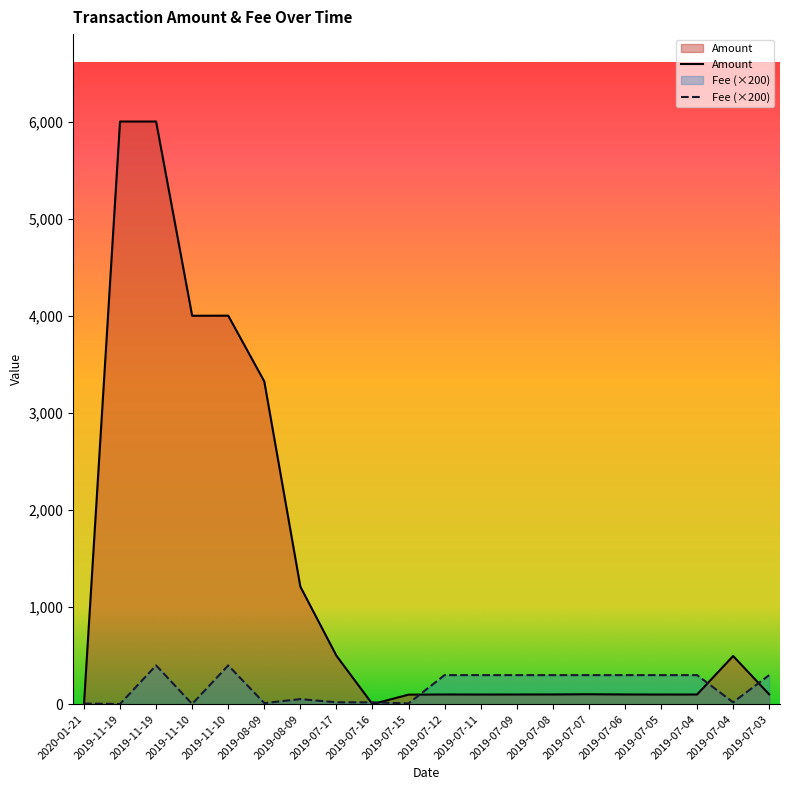

Rank the series by their maximum value, from lowest to highest.

Fee (×200), Amount